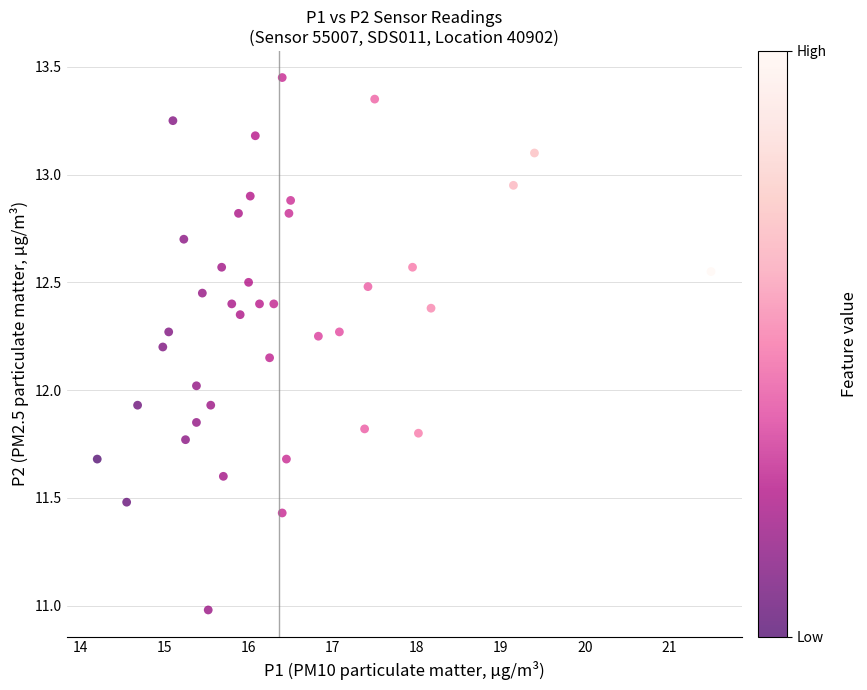

What is the range of Y values (max minus min)?

2.5